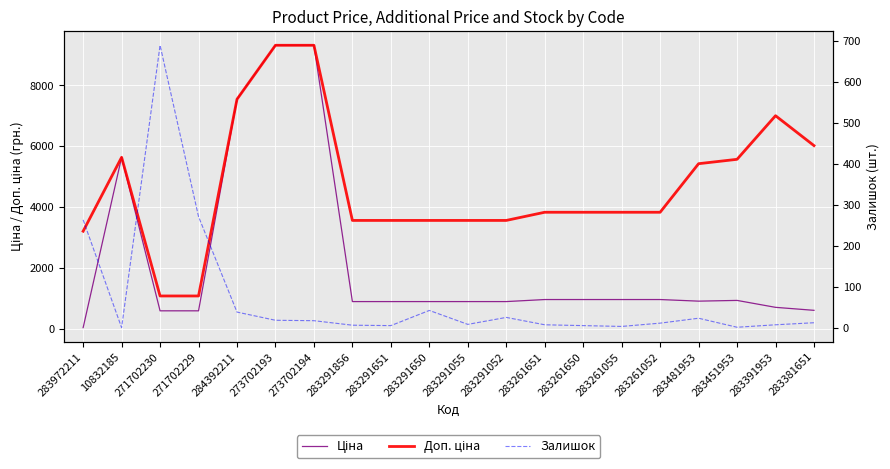

Rank the series by their average value, from lowest to highest.

Залишок, Ціна, Доп. ціна